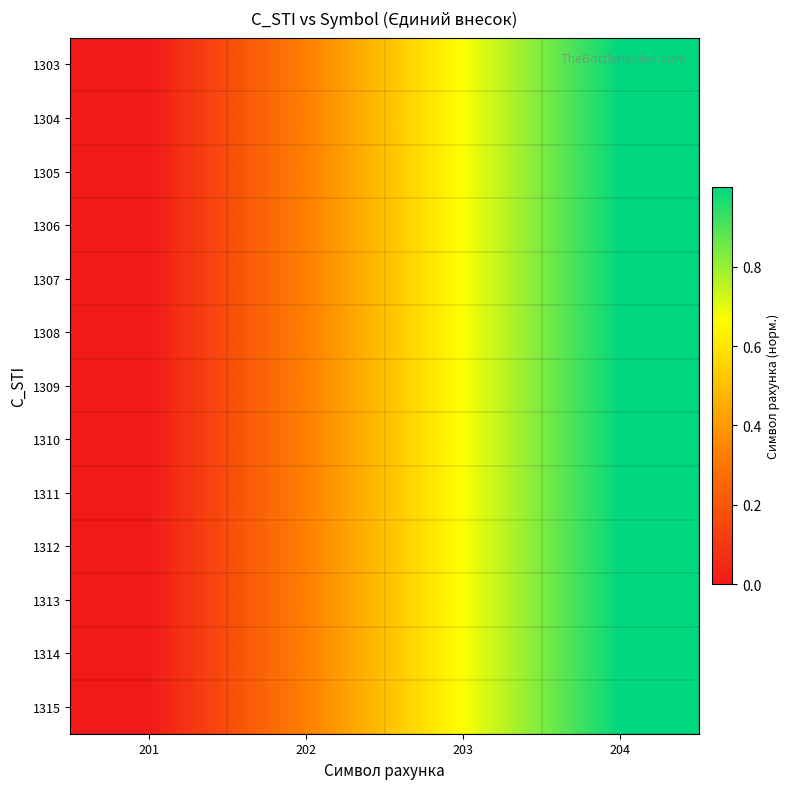

How many categories are shown in the chart?

4